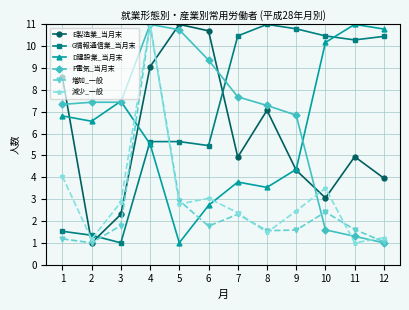

True or false: 減少_一般 and D建設業_当月末 intersect in this chart.

True